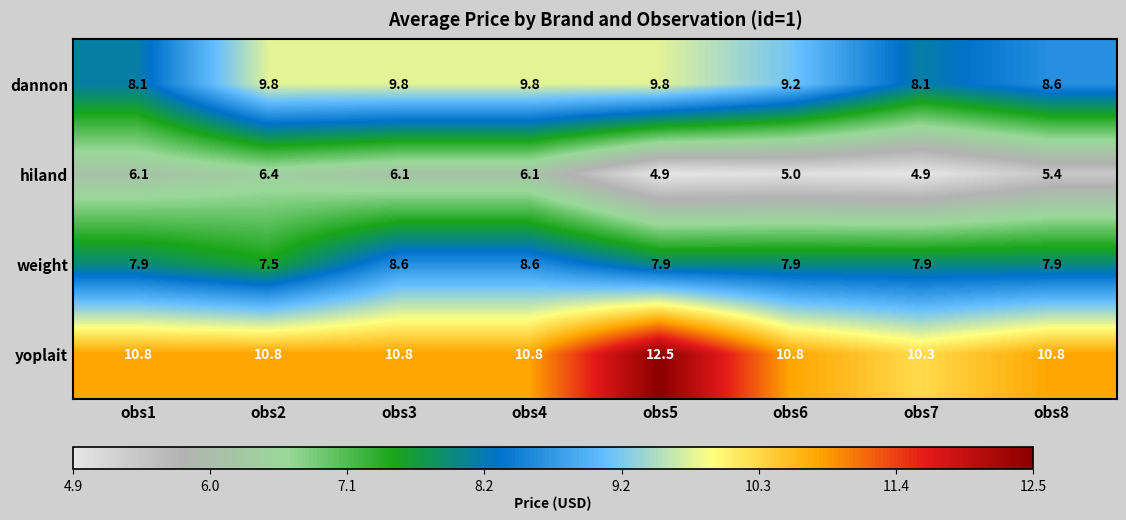

Between obs3 and obs5, which series saw the biggest shift?

yoplait